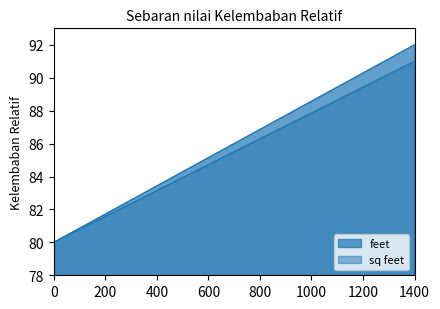

What is the sum of all feet values?

3182.0